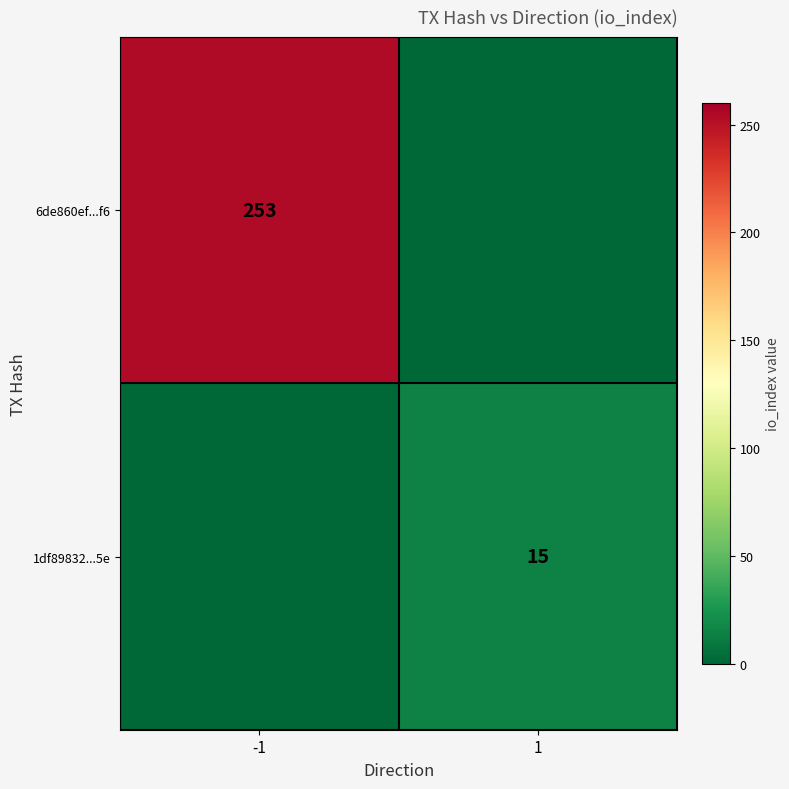

Is the value of 1df89832...5e at 1 greater than the value of 6de860ef...f6 at -1?

No